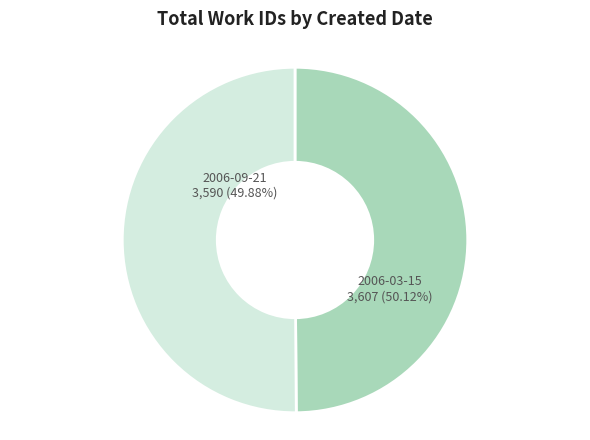

To the nearest percent, what portion does 2006-09-21 represent?

50%